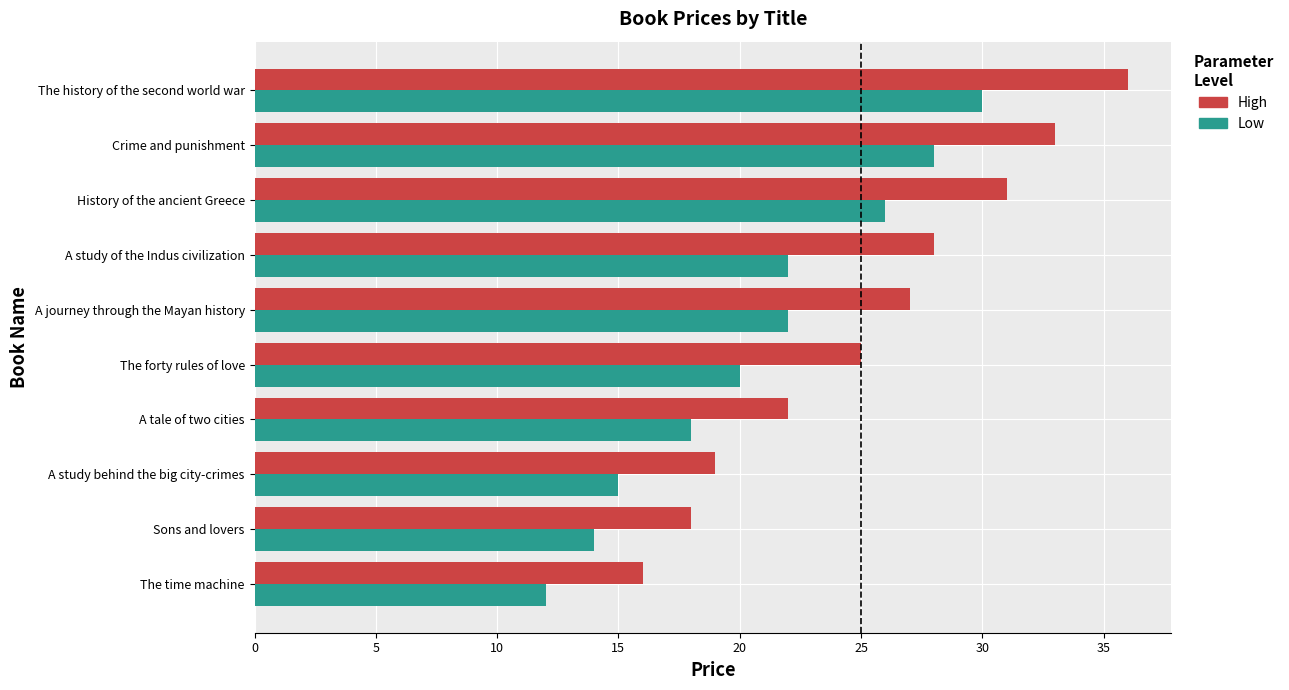

What is the sum of all Low values?

207